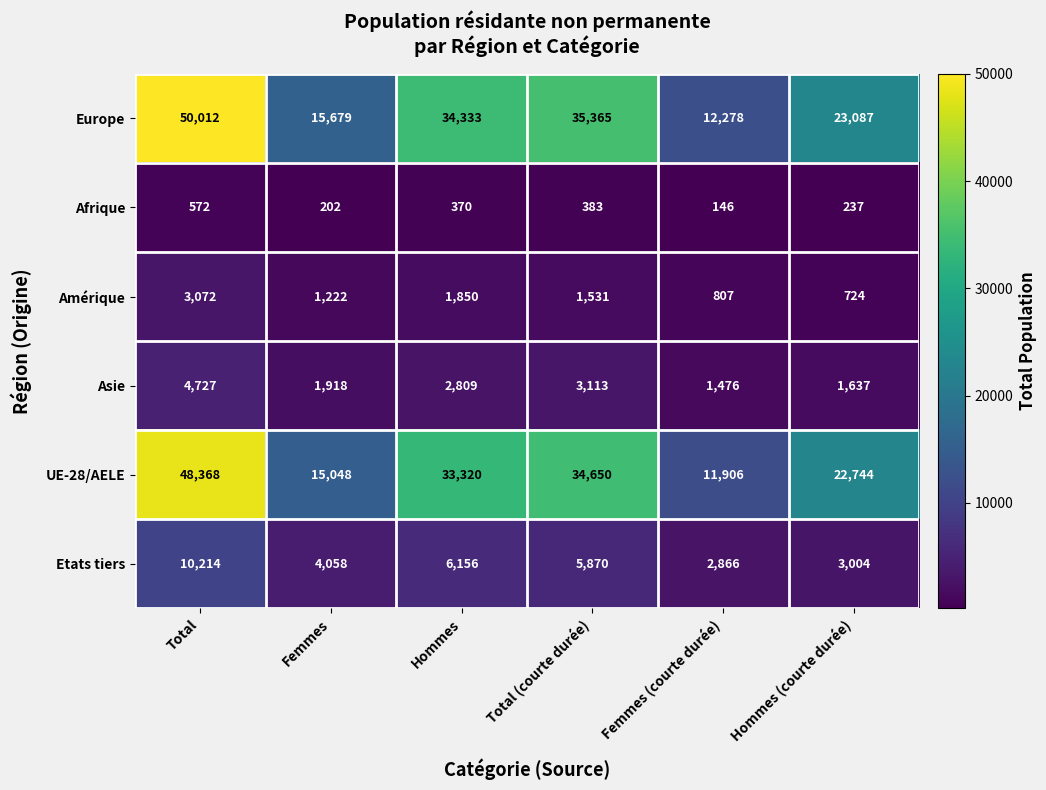

Which series has the largest range (max minus min)?

Europe